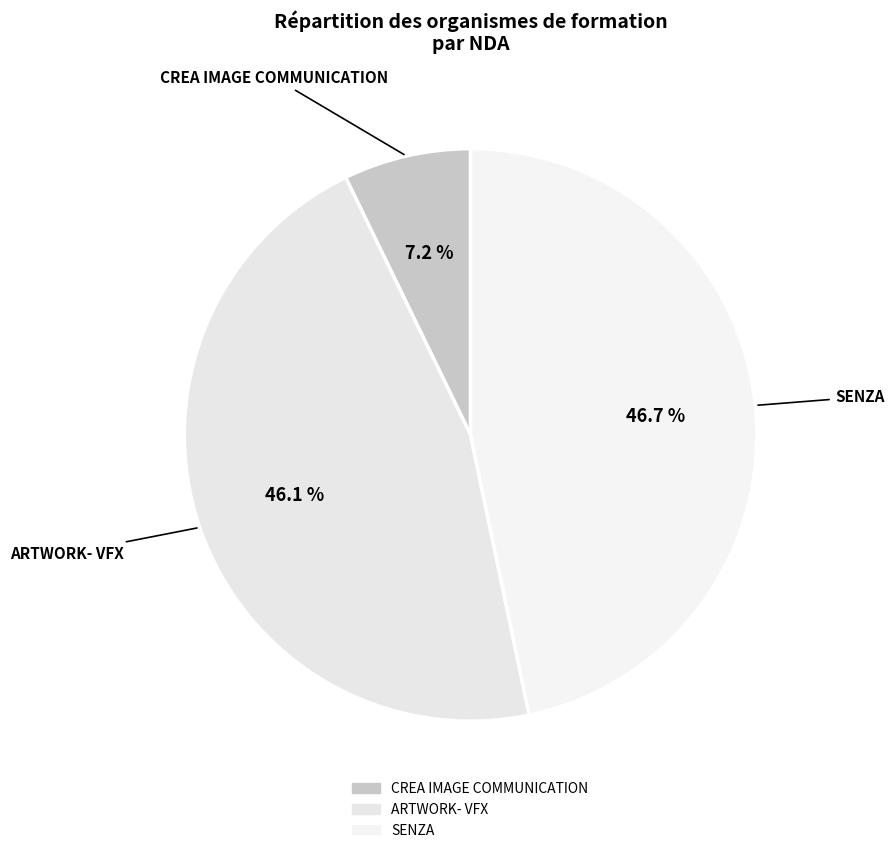

To the nearest percent, what portion does ARTWORK- VFX represent?

46%